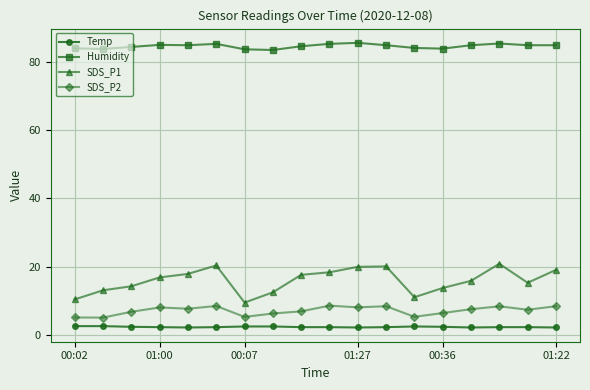

Which series has the largest total across all categories?

Humidity